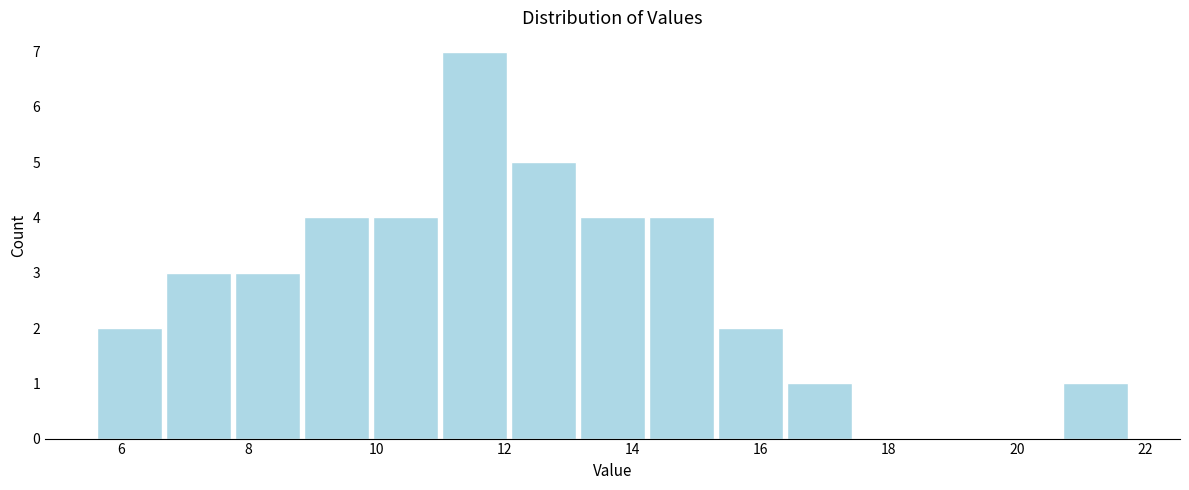

Reading left to right, list every bar in this chart as the range it spans on the x-axis followed by its height. Neither the bar edges nor the heights are printed on the chart, so give them approximately, as read against the axes.

5.6 to 6.6: 2
6.6 to 7.8: 3
7.8 to 8.8: 3
8.8 to 10.0: 4
10.0 to 11.0: 4
11.0 to 12.0: 7
12.0 to 13.2: 5
13.2 to 14.2: 4
14.2 to 15.4: 4
15.4 to 16.4: 2
16.4 to 17.4: 1
17.4 to 18.6: 0
18.6 to 19.6: 0
19.6 to 20.6: 0
20.6 to 21.8: 1